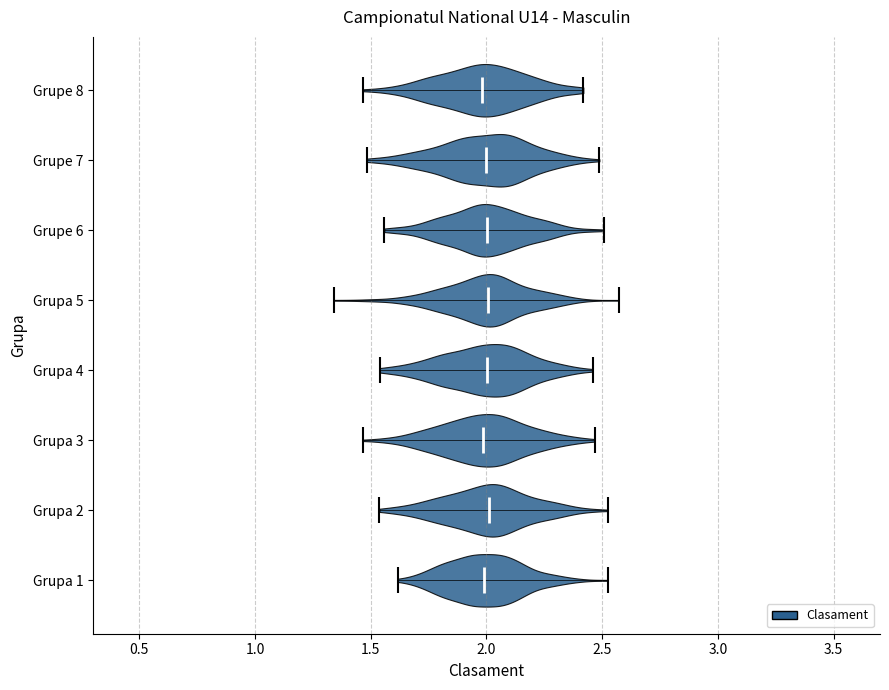

Reading bottom to top, read every violin against the x-axis: where its median line is, and the lowest and highest points it reaches. The values are not printed on the chart, so give them approximately, as read against the axis.

Grupa 1: median line 2.00, lowest point 1.60, highest point 2.50
Grupa 2: median line 2.00, lowest point 1.55, highest point 2.50
Grupa 3: median line 2.00, lowest point 1.45, highest point 2.45
Grupa 4: median line 2.00, lowest point 1.55, highest point 2.45
Grupa 5: median line 2.00, lowest point 1.35, highest point 2.55
Grupe 6: median line 2.00, lowest point 1.55, highest point 2.50
Grupe 7: median line 2.00, lowest point 1.50, highest point 2.50
Grupe 8: median line 2.00, lowest point 1.45, highest point 2.40